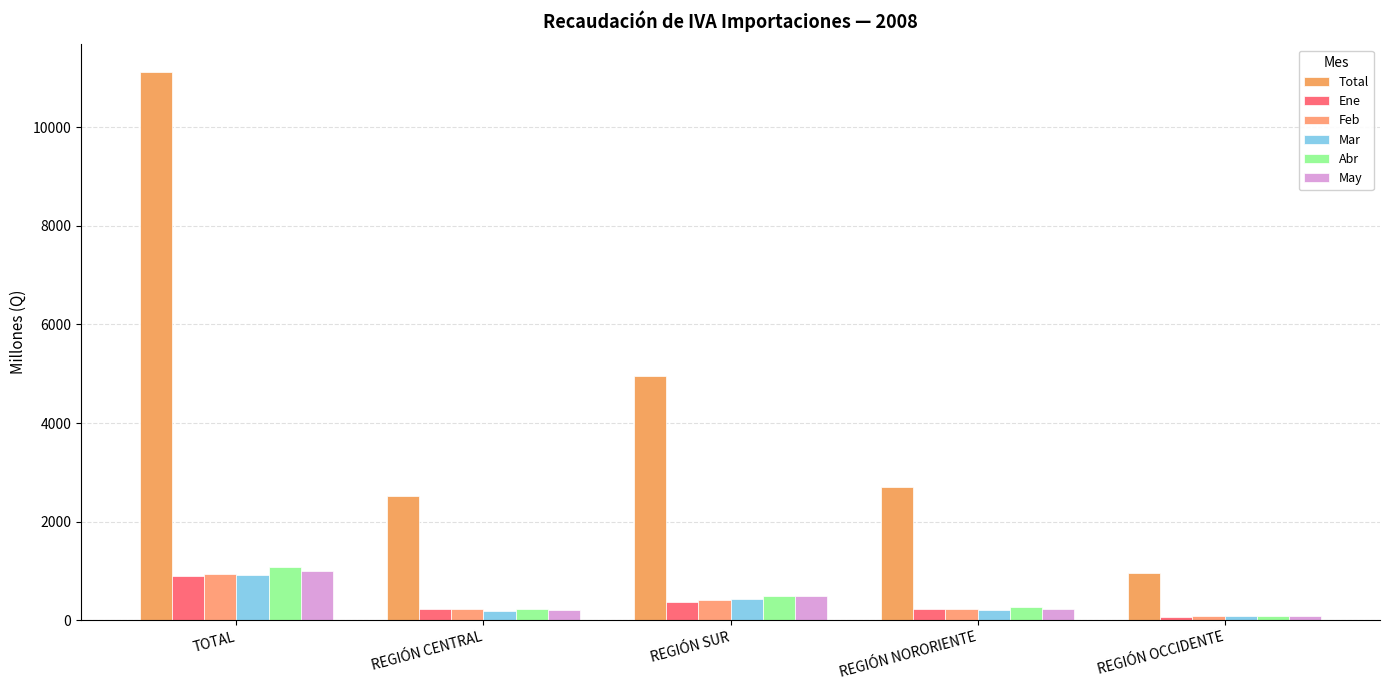

What is the value of the Feb bar at the 2nd from the left?

218.4